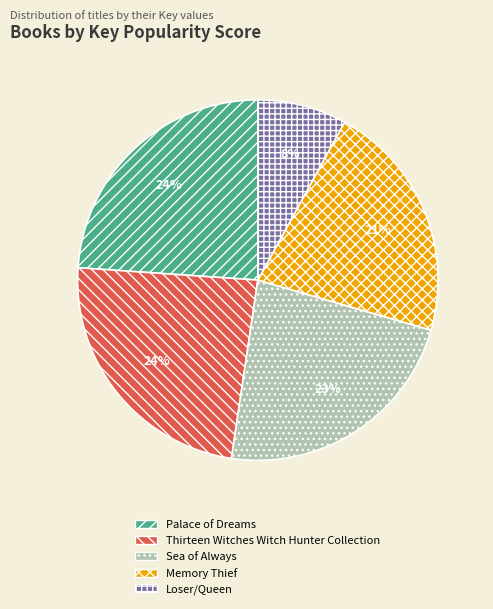

How many segments does this pie chart have?

5